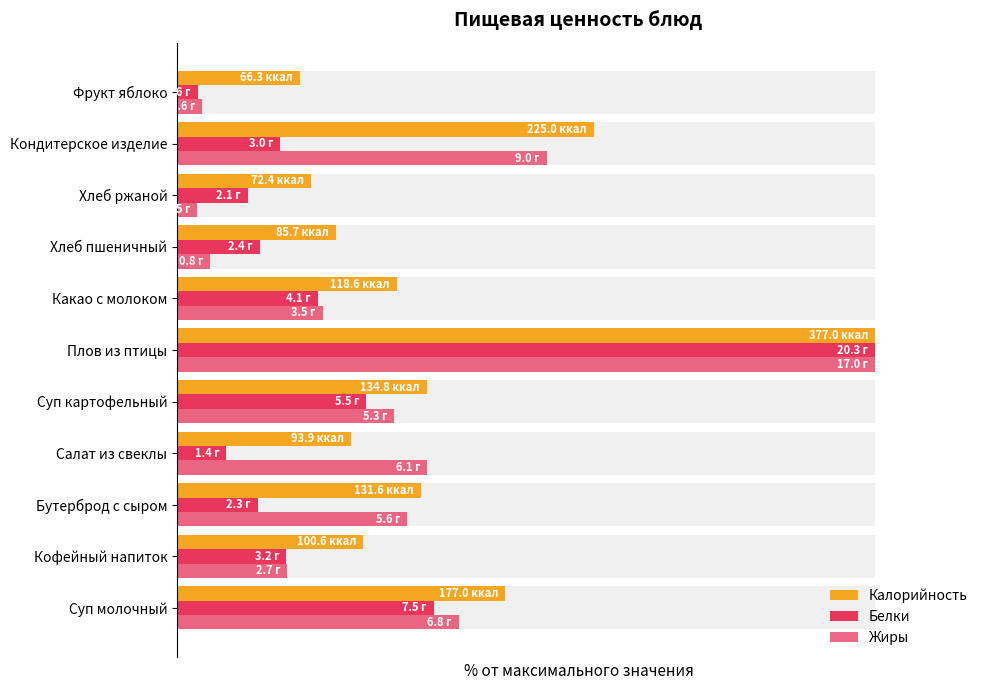

Reading left to right, what are all the values shown in this chart?

Калорийность: 46.9	26.7	34.9	24.9	35.7	100.0	31.5	22.7	19.2	59.7	17.6
Белки: 36.7	15.6	11.5	7.0	27.0	100.0	20.1	11.8	10.1	14.8	3.0
Жиры: 40.3	15.8	32.9	35.8	31.1	100.0	20.8	4.7	2.8	52.9	3.5